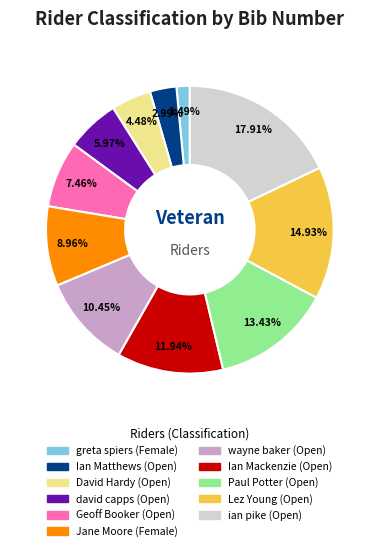

What is the ratio of the value at Jane Moore (Female) to the value at Ian Matthews (Open)?

3.0